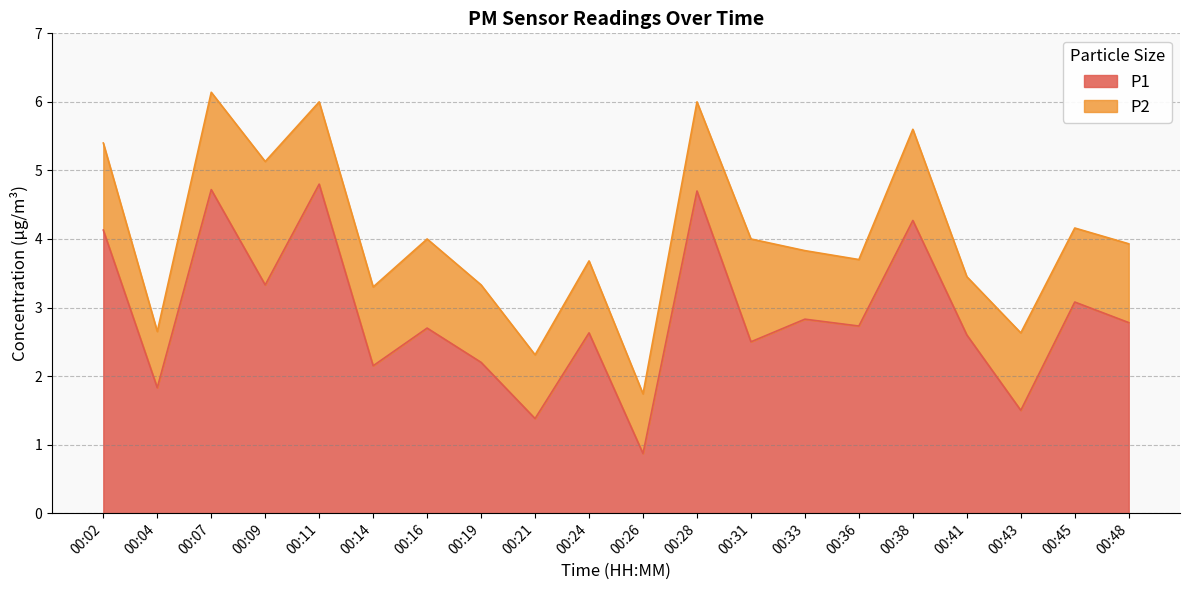

At which category does the data reach its first local peak?

00:07